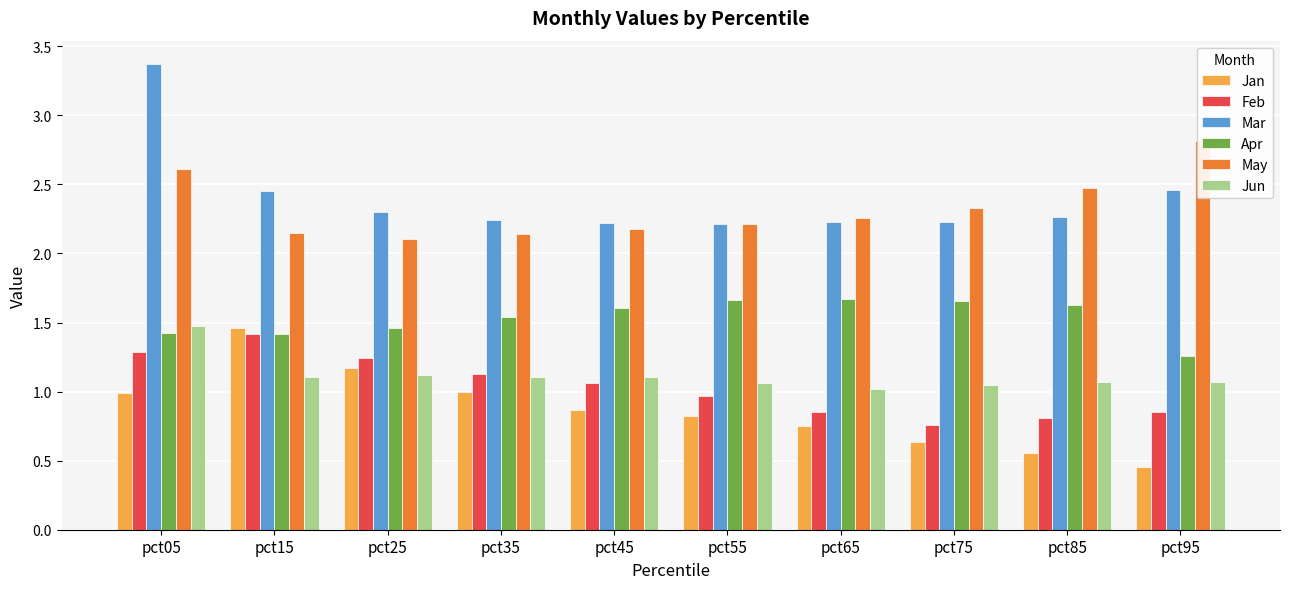

What is the sum of all Jan values?

8.7